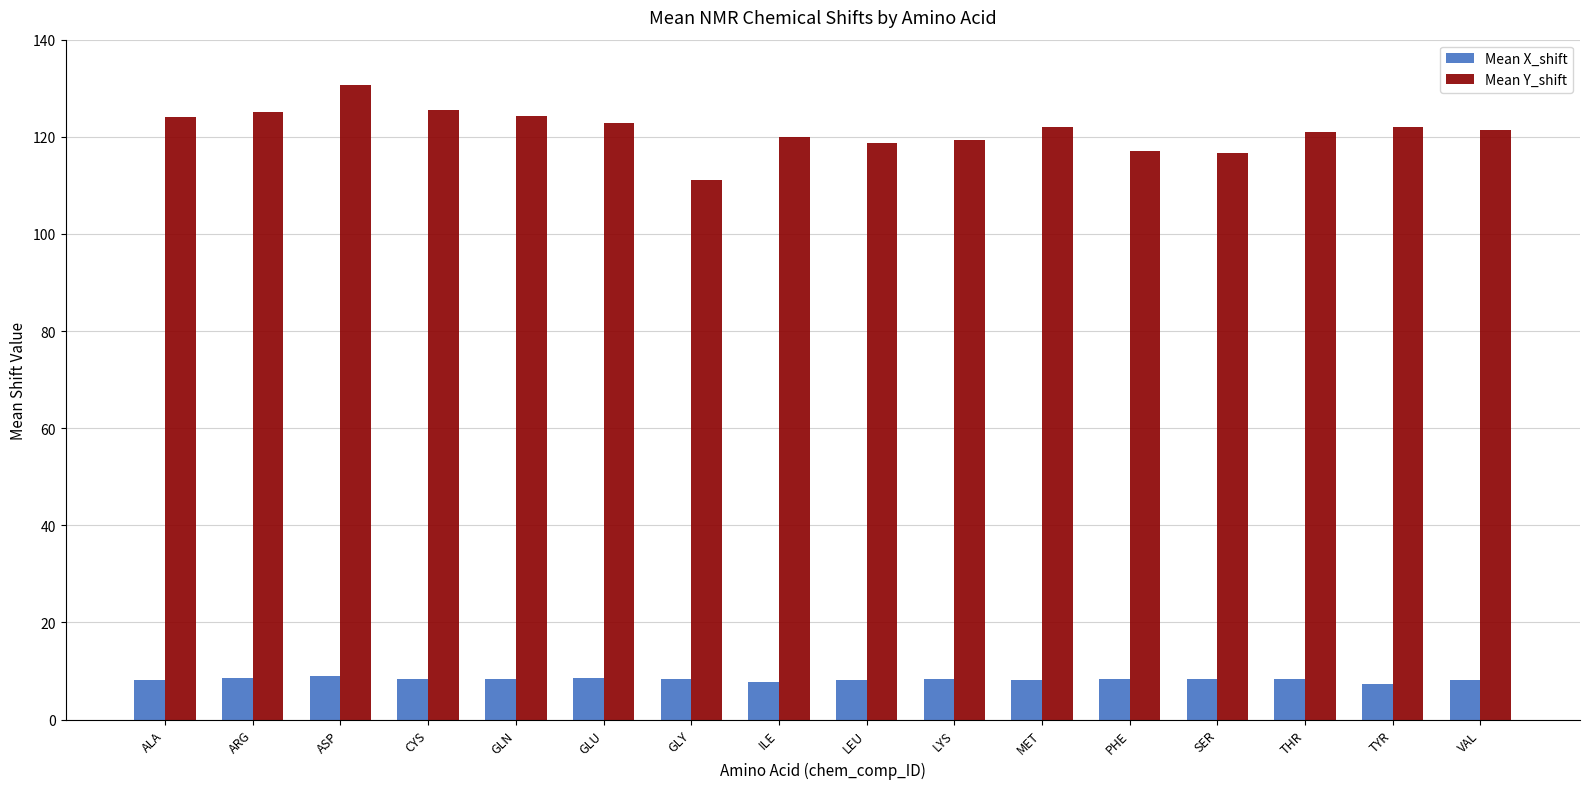

Is it true that Mean Y_shift equals 54.9 at MET?

False